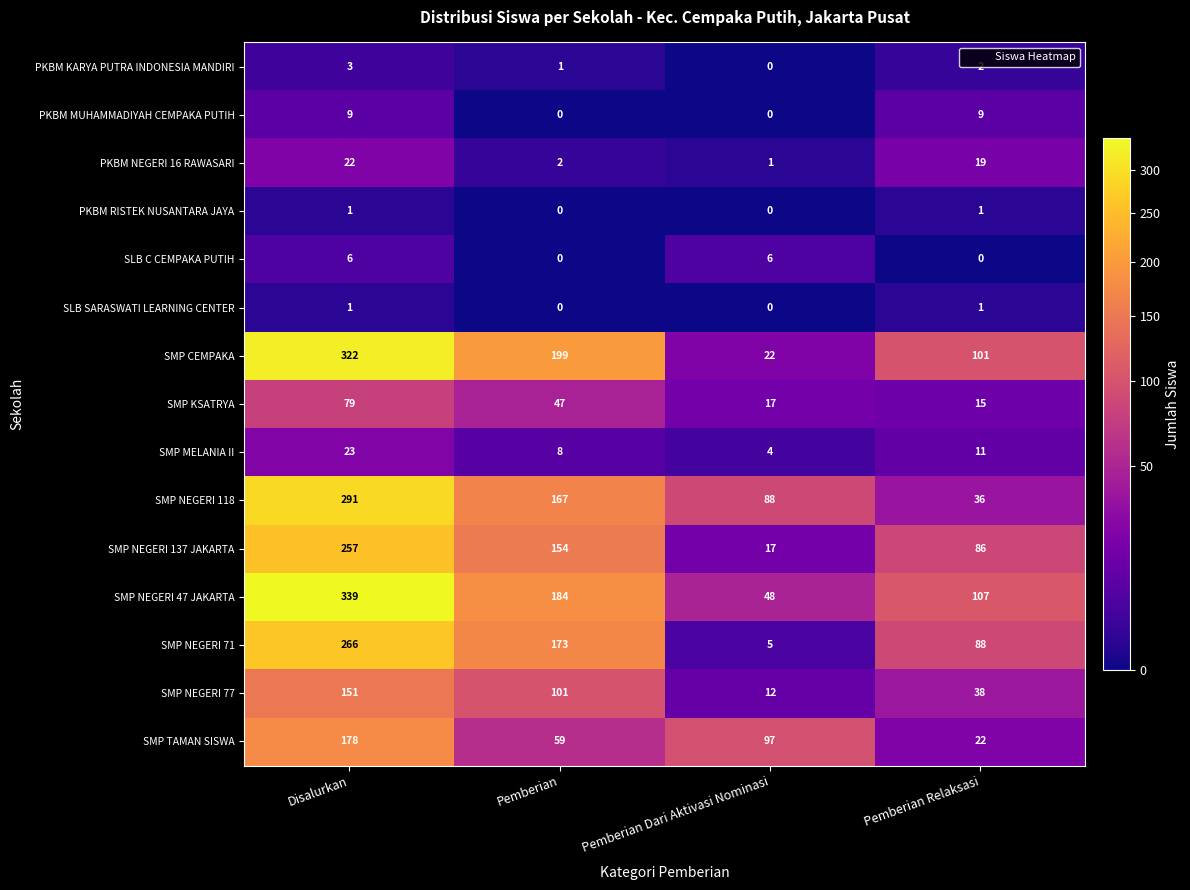

Is the value of SMP NEGERI 47 JAKARTA at Pemberian greater than the value of SMP KSATRYA at Pemberian Dari Aktivasi Nominasi?

Yes